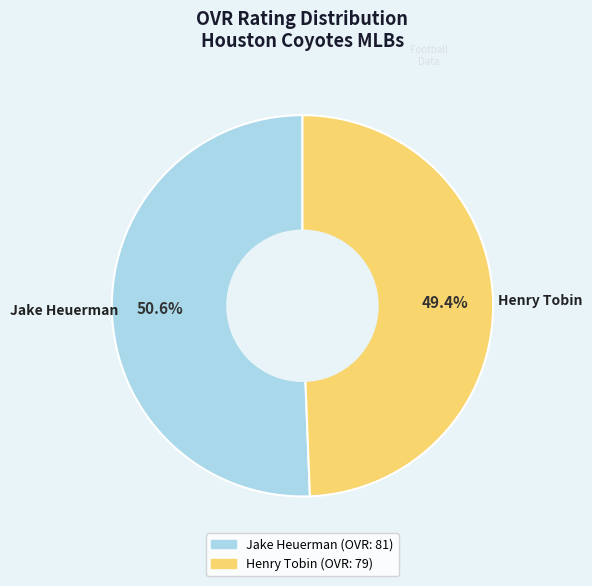

What percentage do Jake Heuerman and Henry Tobin together represent?

100.0%